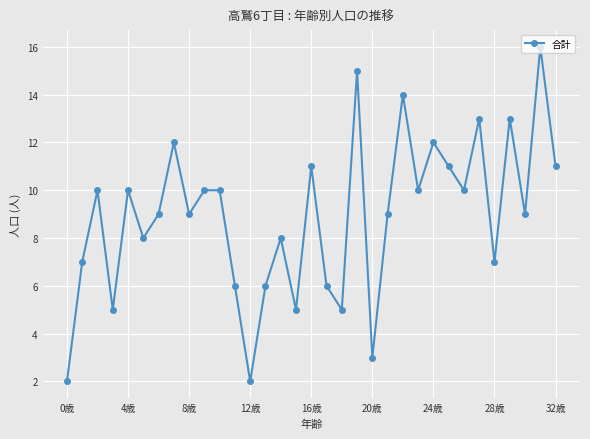

What is the greatest value displayed?

16